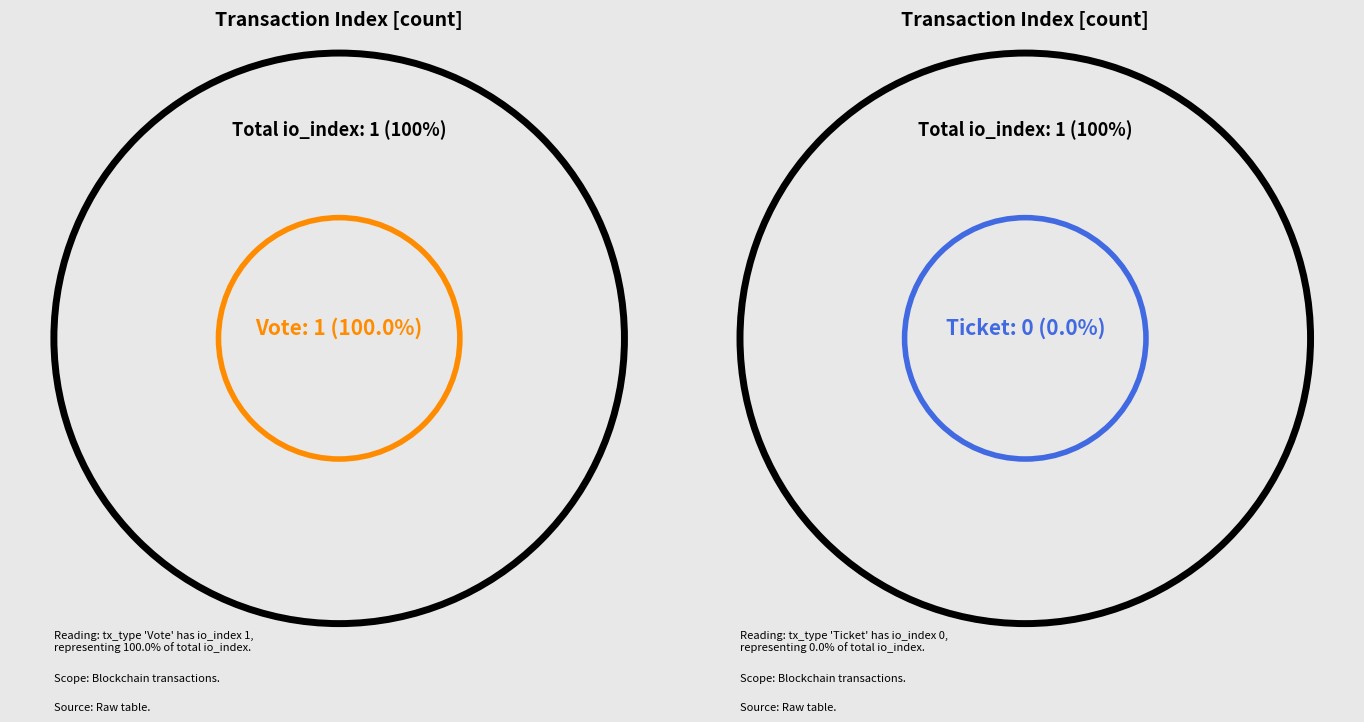

Count the number of slices in the pie.

2